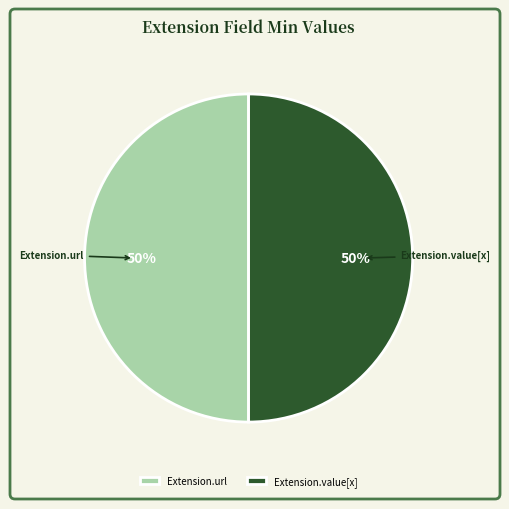

To the nearest percent, what portion does Extension.value[x] represent?

50%